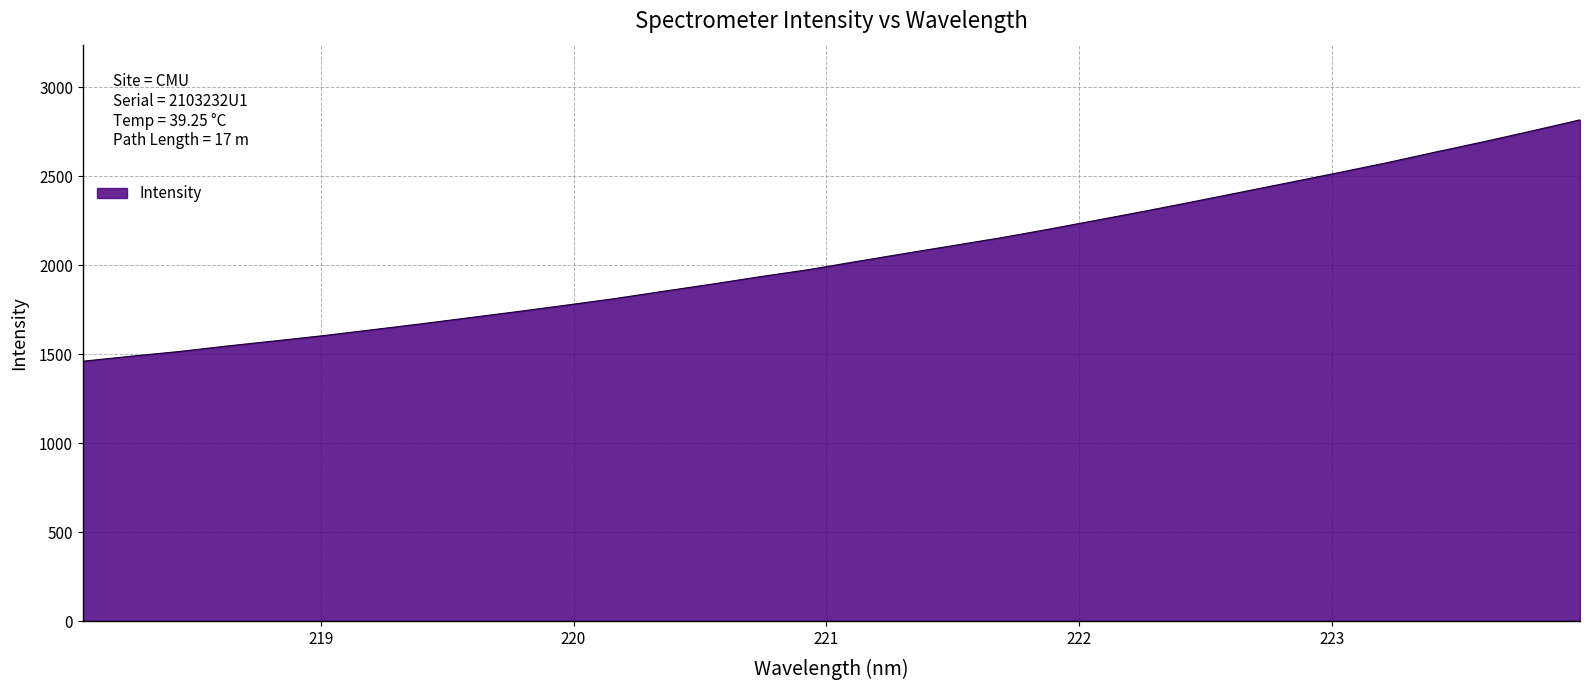

What is the smallest value displayed?

1460.5